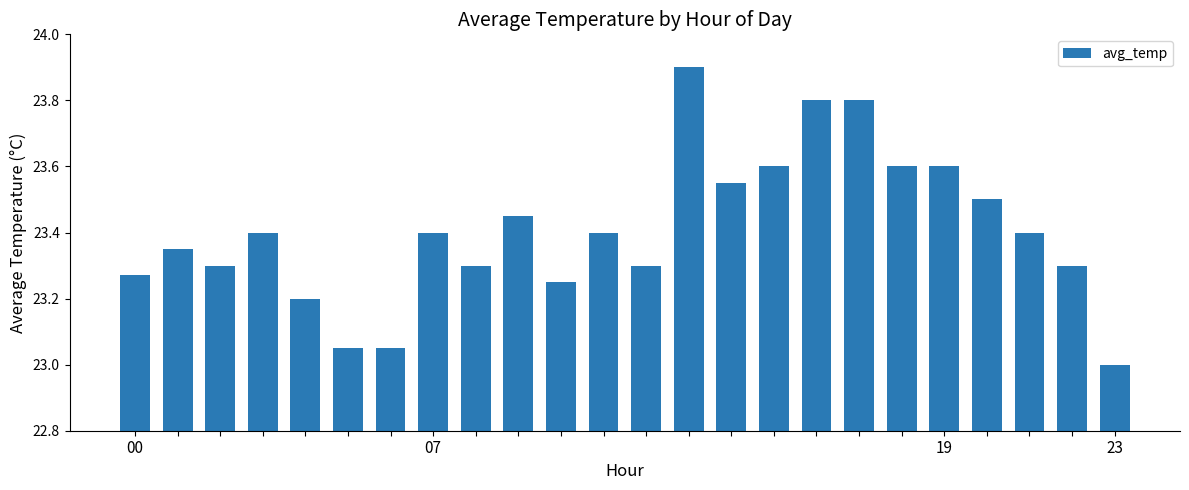

What is the difference between the maximum and minimum values?

0.9